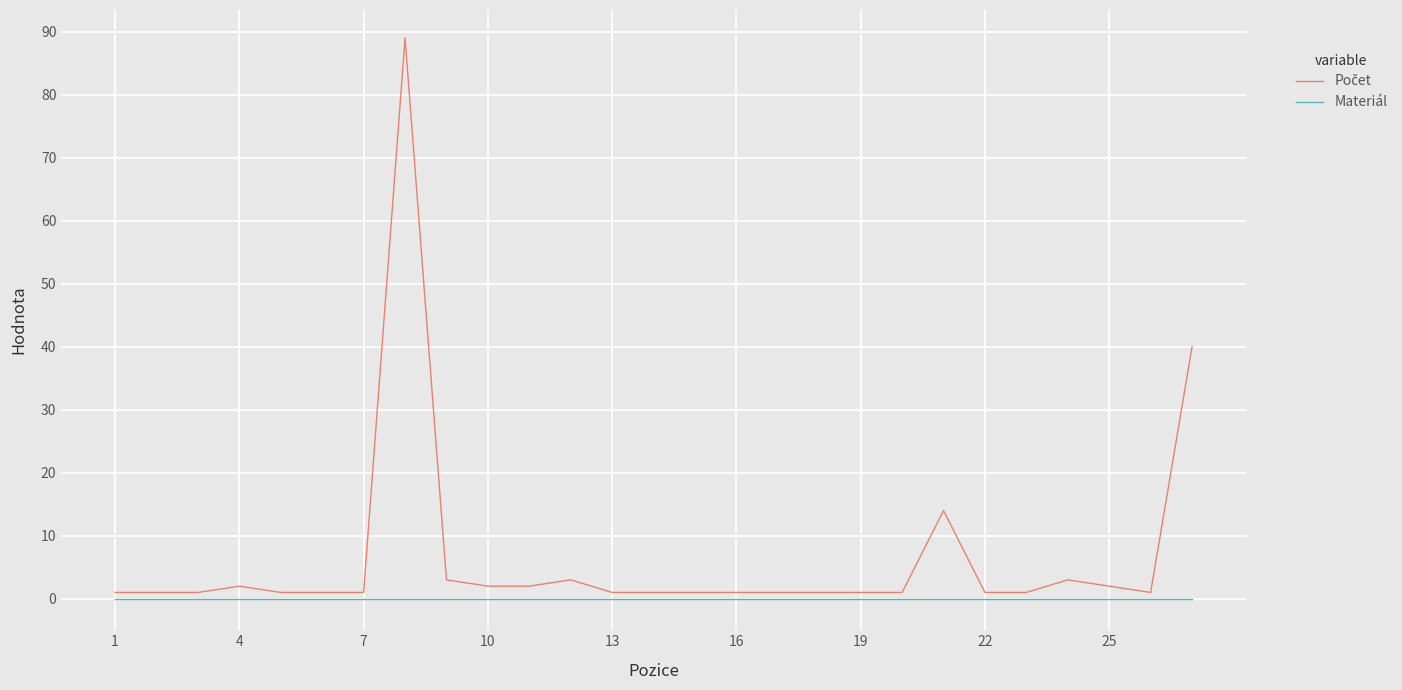

Does the chart have visible grid lines?

Yes